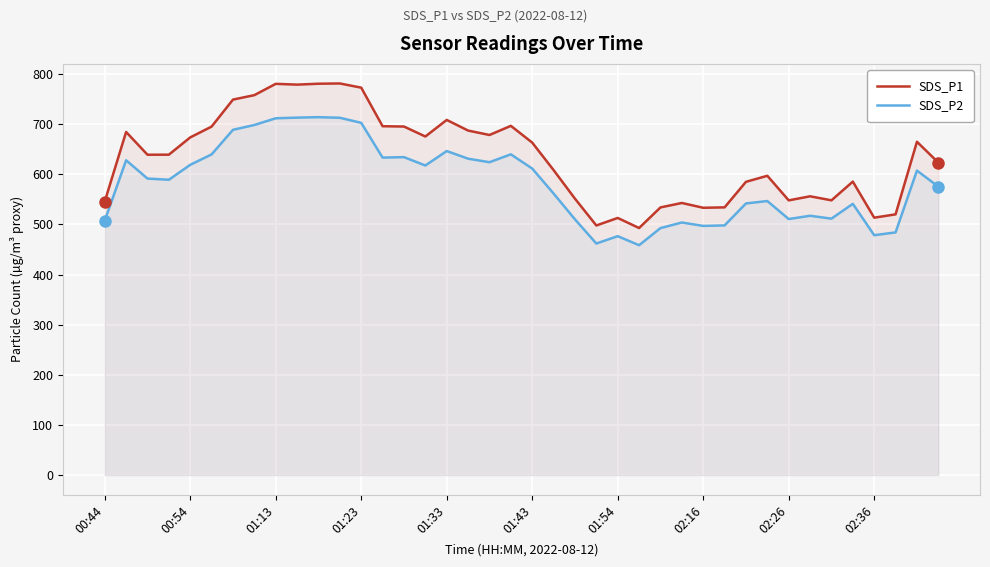

What is the highest value of the SDS_P1 series?

781.1